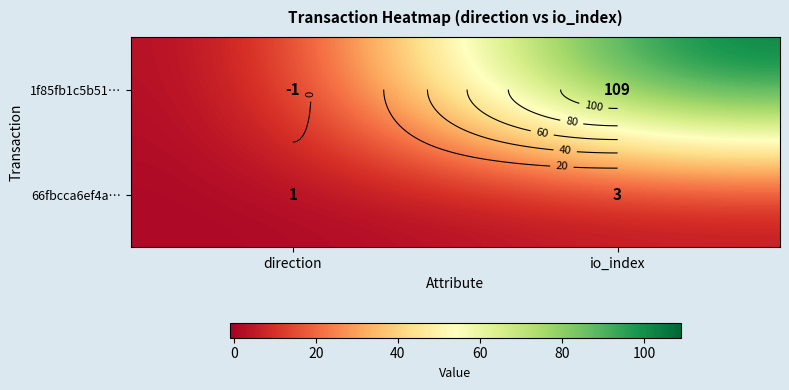

True or false: 1f85fb1c5b51… has a value of -1 at direction.

True